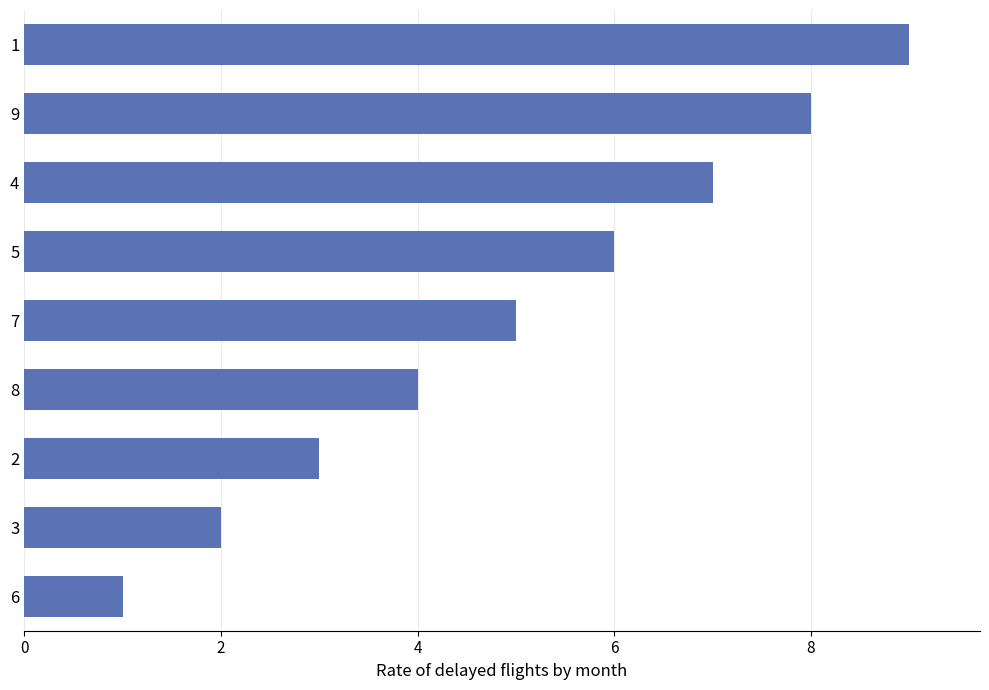

Count the values in the range 3 to 7.

5